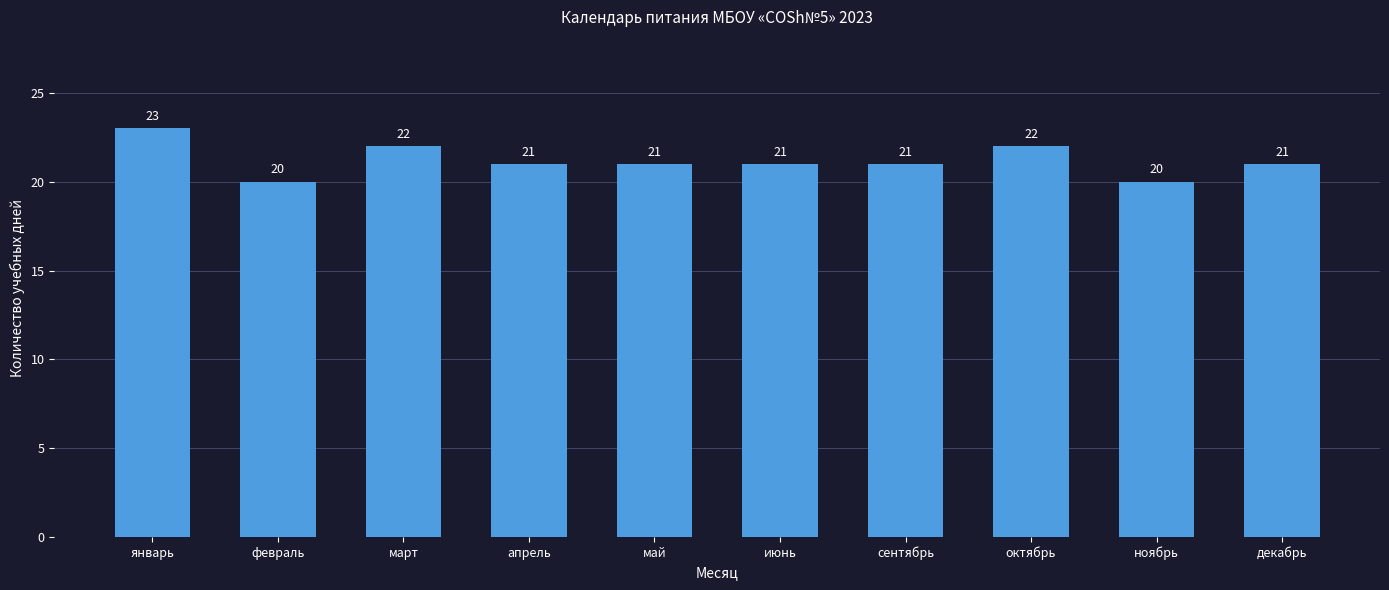

How many distinct data groups are displayed?

1